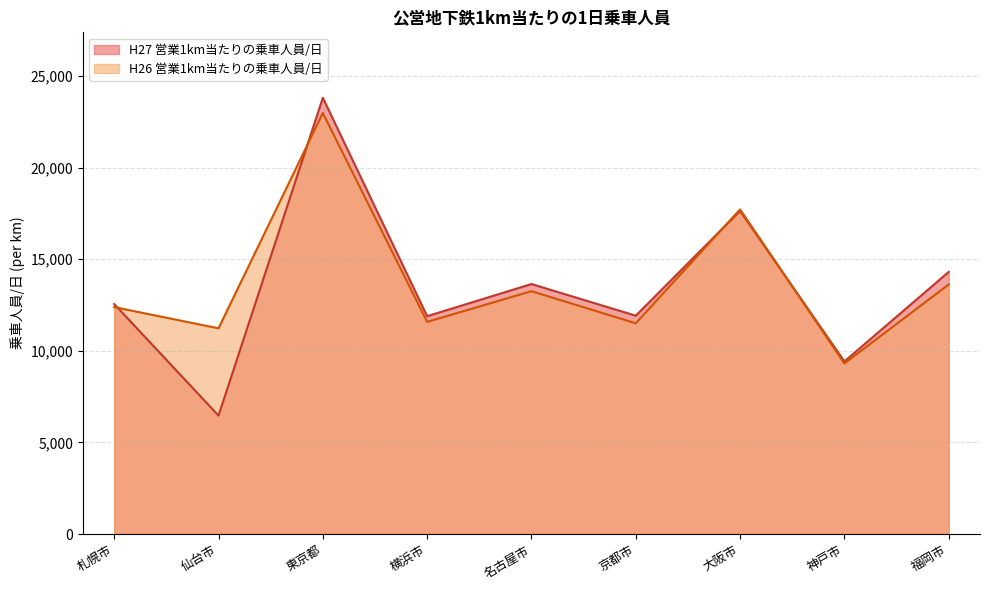

In H26 営業1km当たりの乗車人員/日, how many points are lower than both neighbors (excluding endpoints)?

4